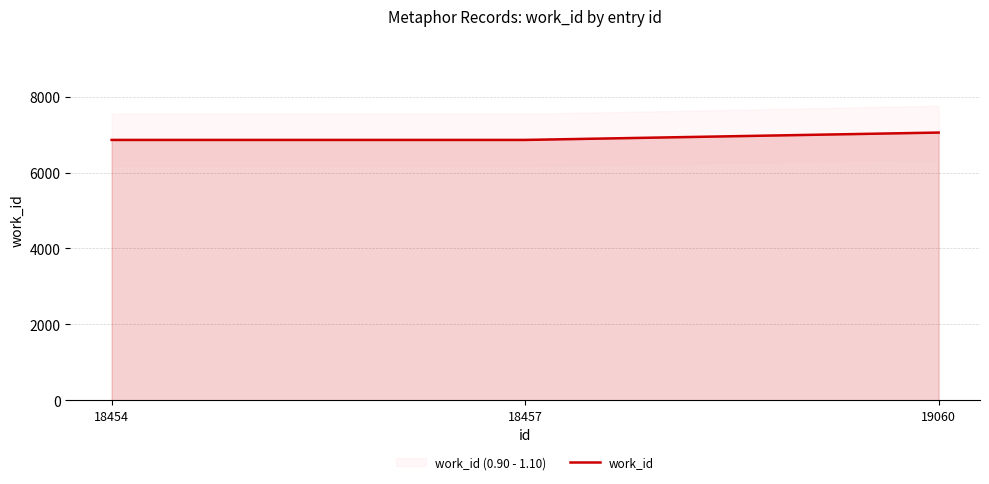

What is the average value?

6924